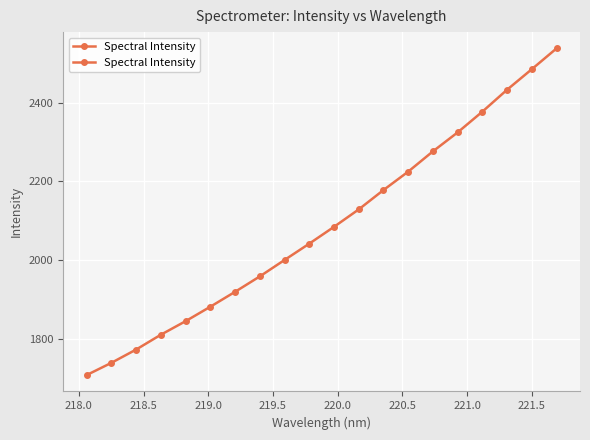

True or false: there are more than 2 points higher than both neighbors.

False